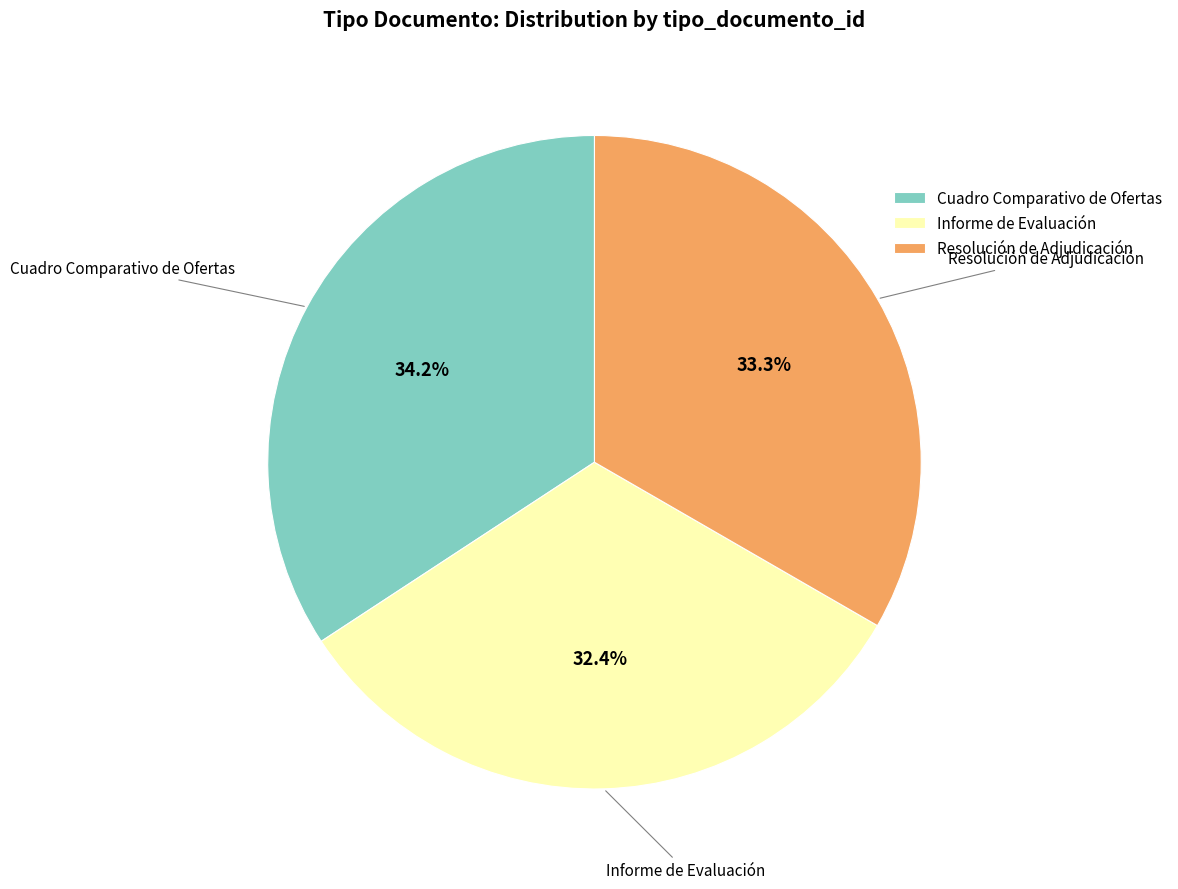

Is Informe de Evaluación the majority of the pie?

No